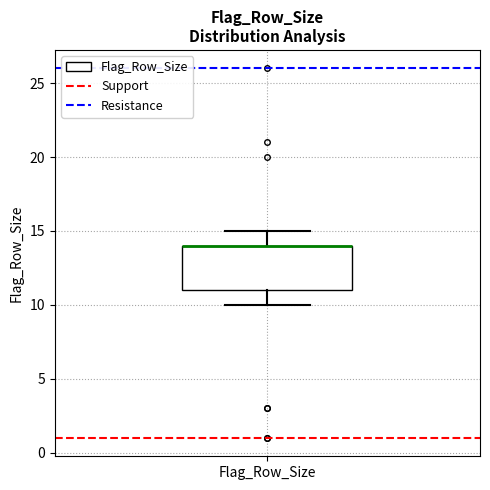

Read this box plot against the y-axis: the position of the median line, the range covered by the box, and the ends of both whiskers. The values are not printed on the chart, so give them approximately, as read against the axis.

median 14 (drawn on the box's upper edge), box 11 to 14, whiskers 10 to 15